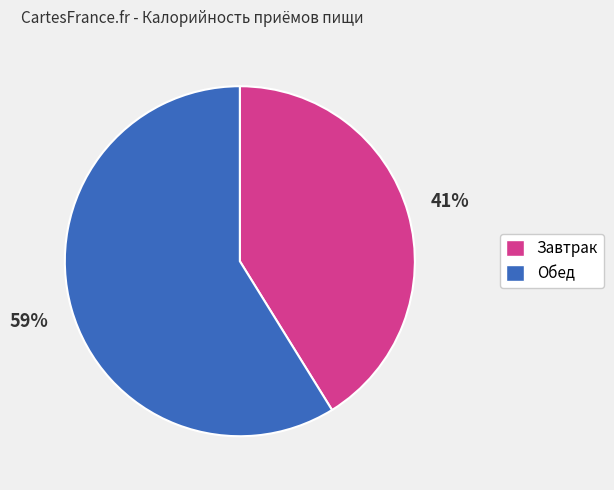

Combined, do Обед and Завтрак account for over 50%?

Yes